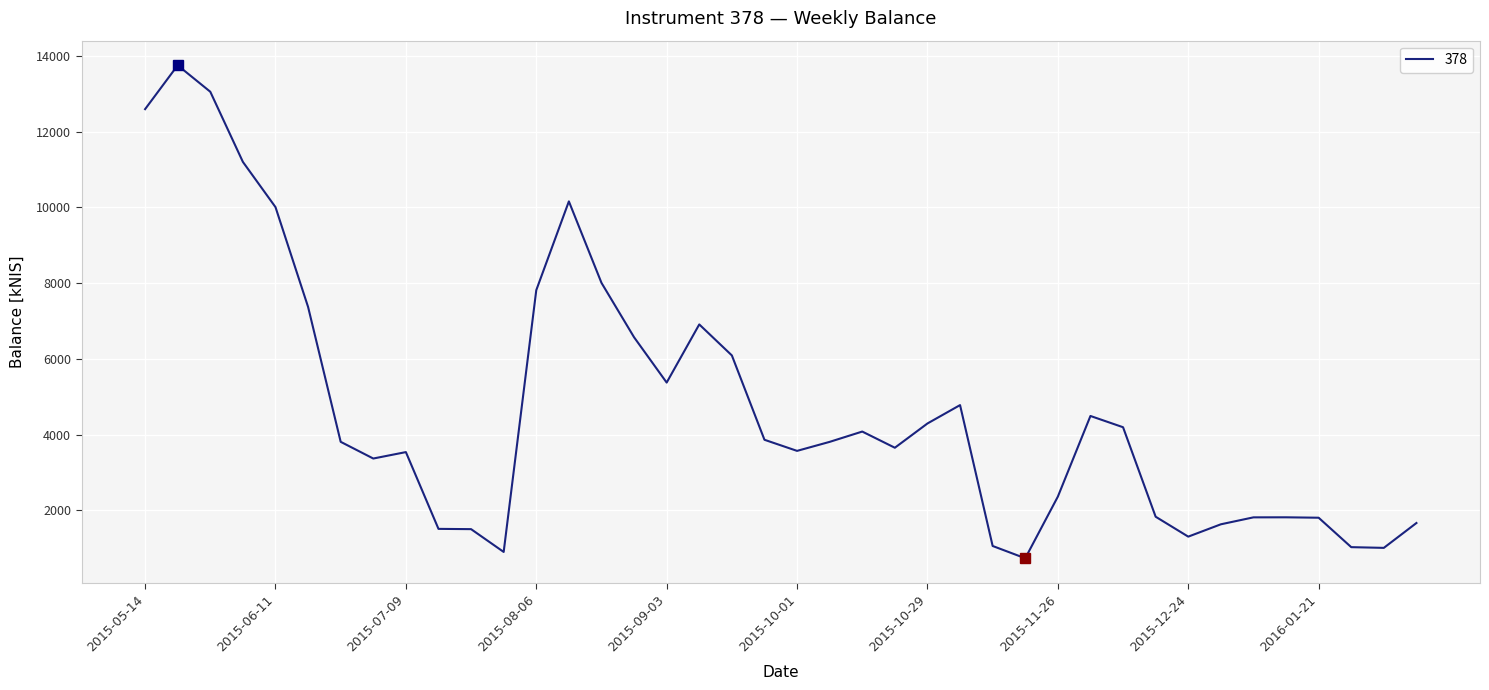

What is the difference between the maximum and minimum values?

13021.3